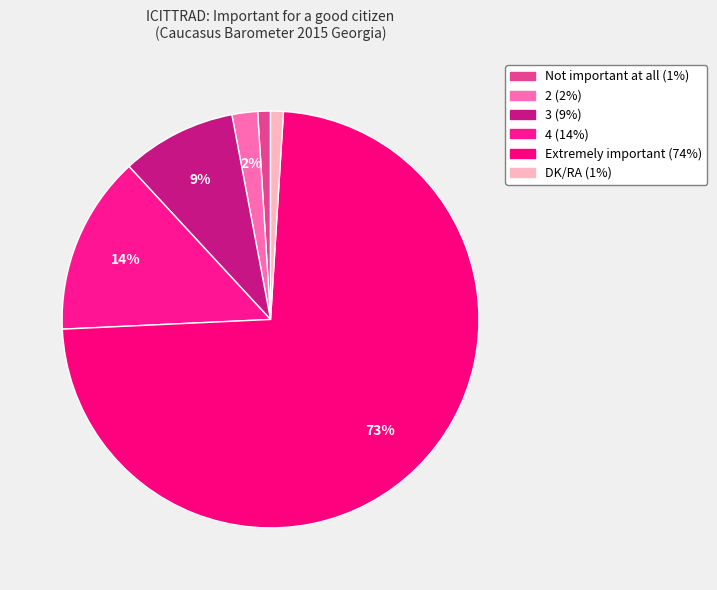

Does Extremely important represent more than half of the total?

Yes